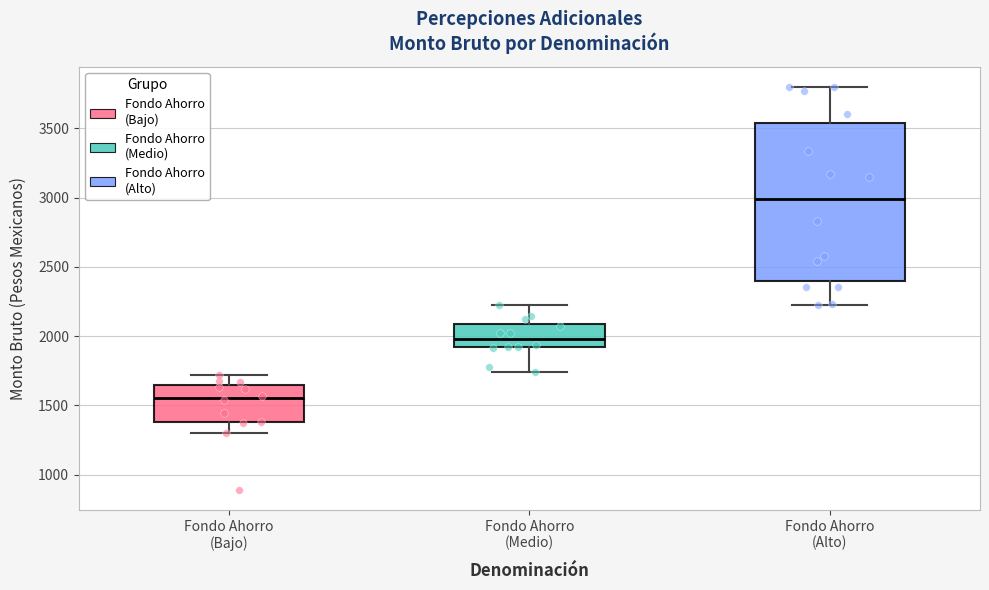

Reading left to right, transcribe this box plot: for each box, give where its median line is, the range the box spans, and where its two whiskers end, as read against the y-axis. The values are not printed on the chart, so give them approximately, as read against the axis.

Fondo Ahorro (Bajo): median 1550, box 1400 to 1650, whiskers 1300 to 1700
Fondo Ahorro (Medio): median 2000, box 1900 to 2100, whiskers 1750 to 2200
Fondo Ahorro (Alto): median 3000, box 2400 to 3550, whiskers 2200 to 3800